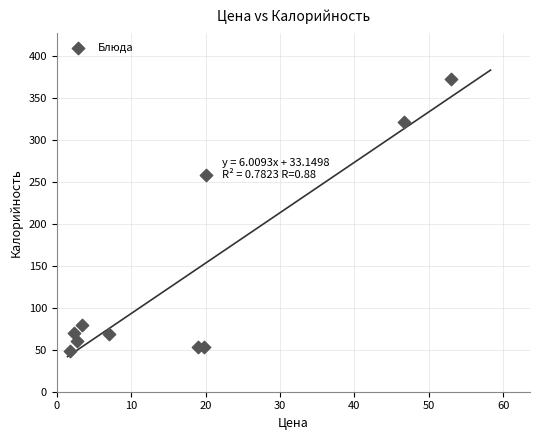

What Y value in the scatter plot is closest to 210?

258.4